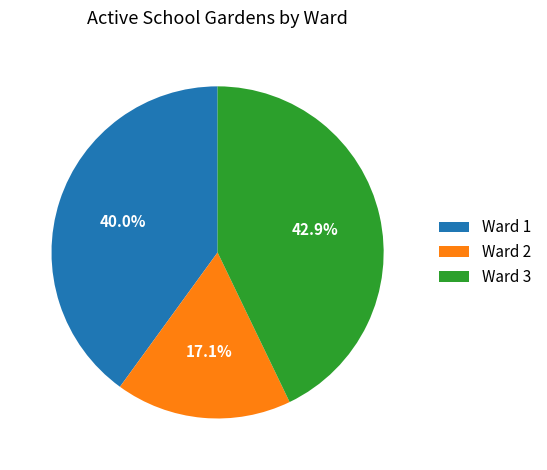

To the nearest percent, what is the difference between the largest and smallest slice percentages?

26%